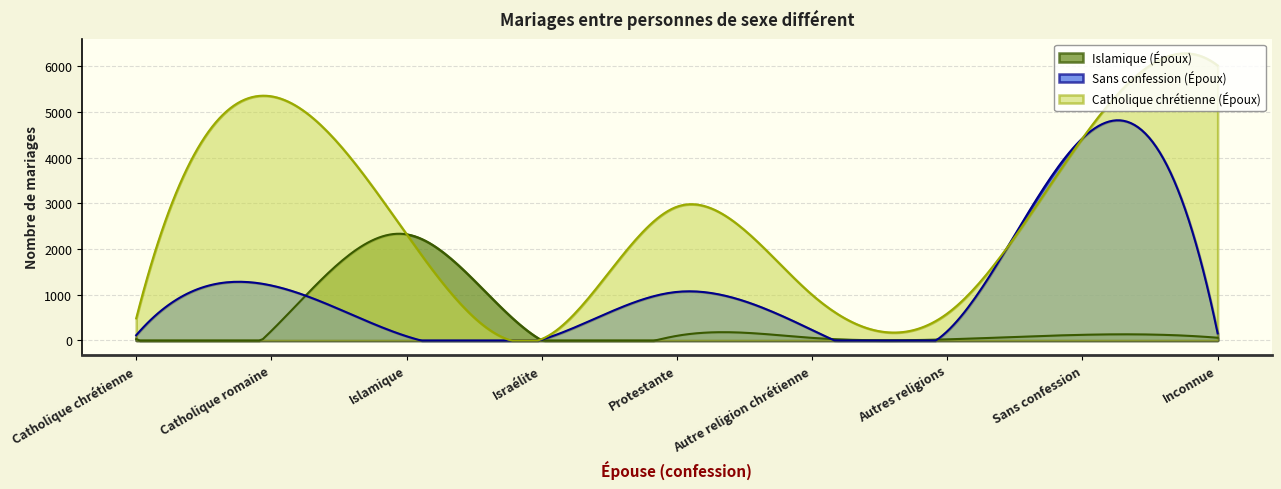

What position from the right is Catholique chrétienne?

9